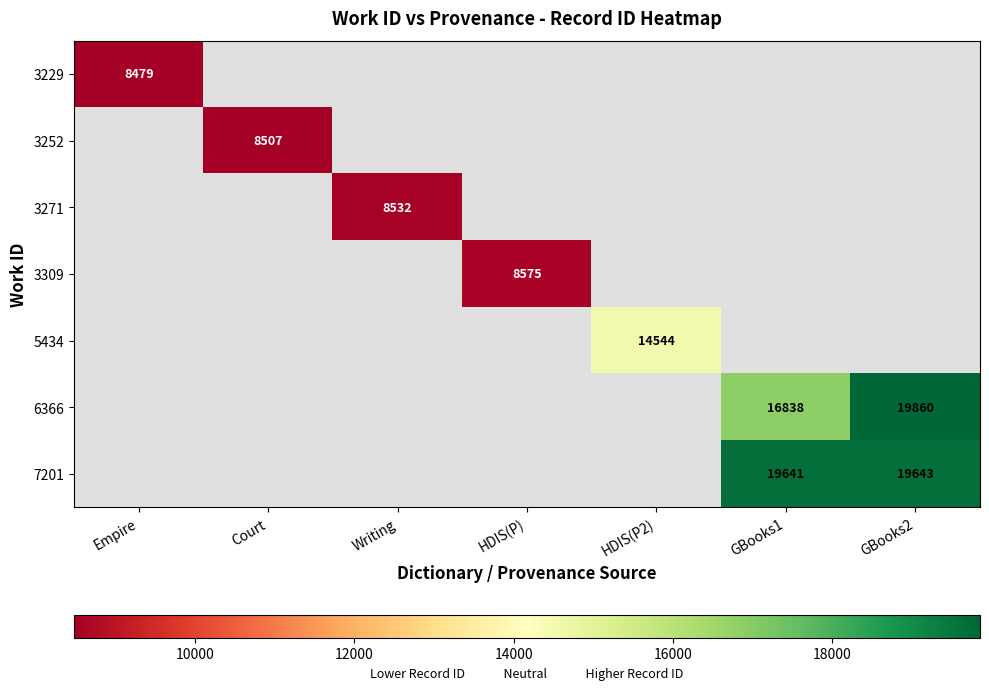

True or false: 5434 has a value of 5415 at HDIS(P2).

False